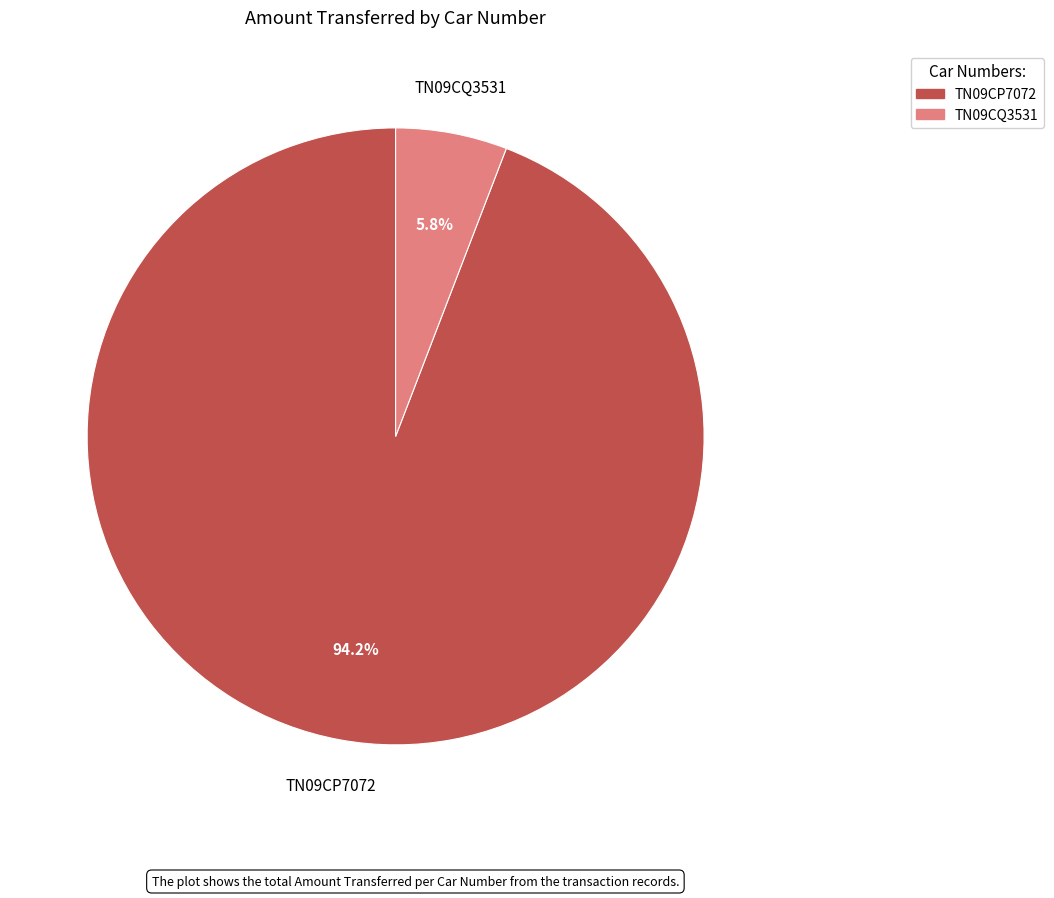

To the nearest percent, what is the combined percentage of TN09CP7072 and TN09CQ3531?

100%